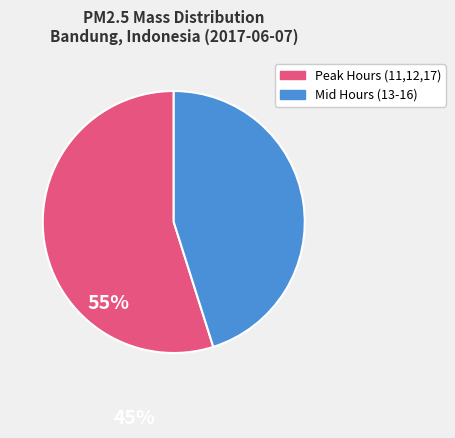

Is there a majority slice in this chart?

Yes